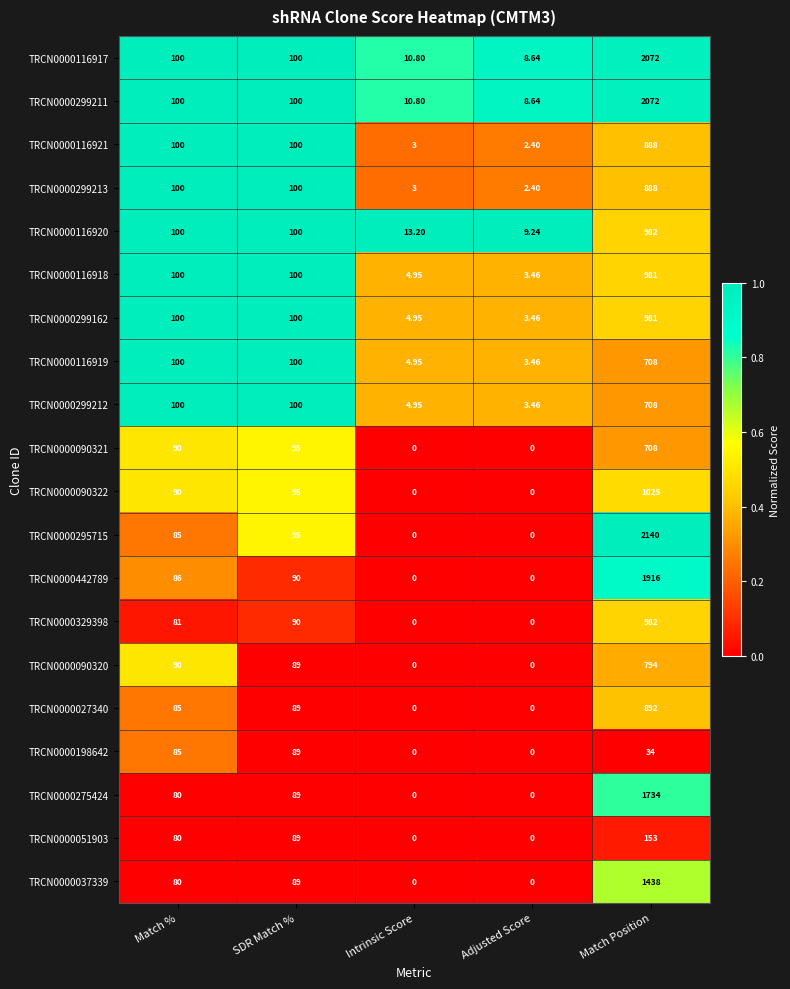

Which category has the lowest value in the TRCN0000116917 series?

Adjusted Score